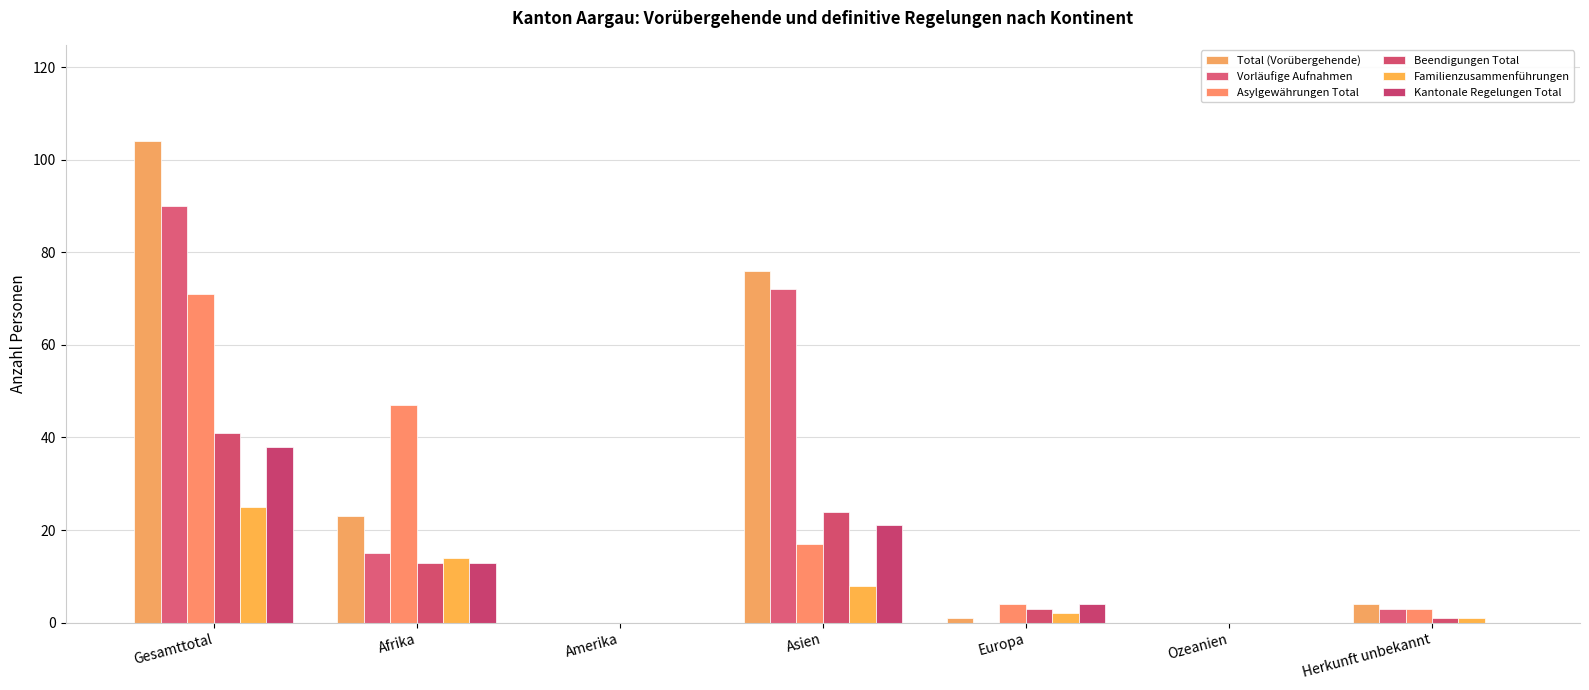

Count the number of categories in the chart.

7